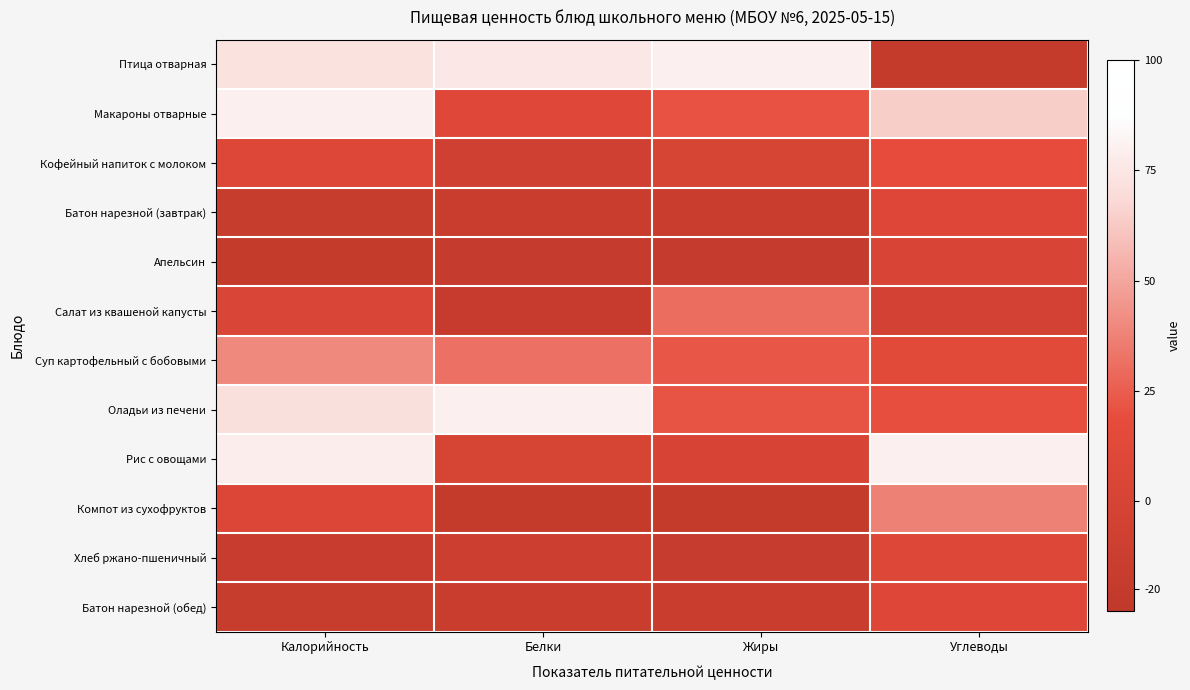

What is the smallest value displayed?

-20.0